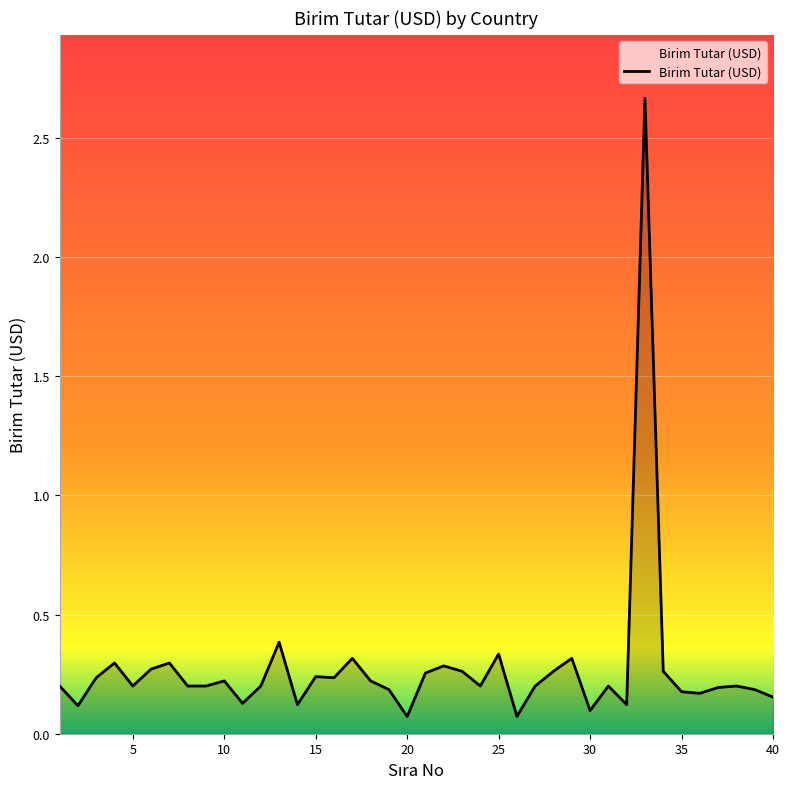

What is the difference between the maximum and minimum values?

2.6